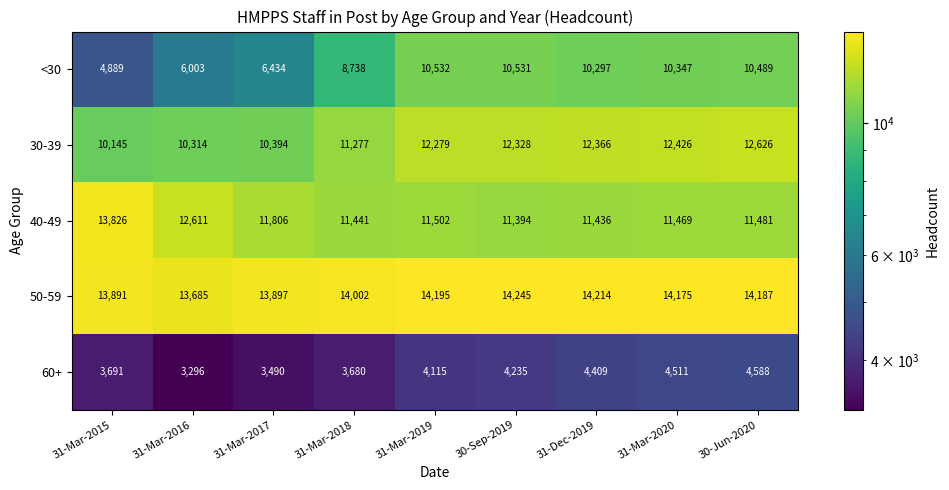

At which category is the sum across all series the highest?

30-Jun-2020